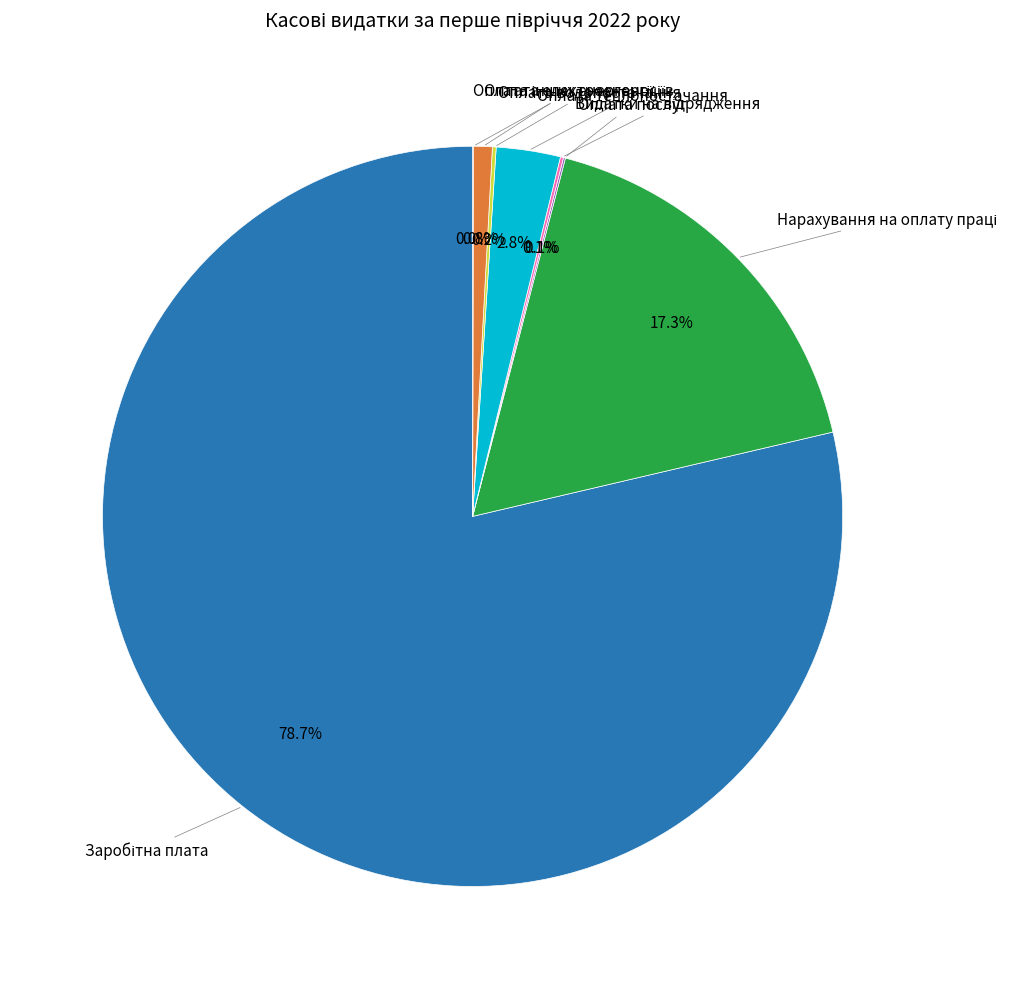

Is there a majority slice in this chart?

Yes